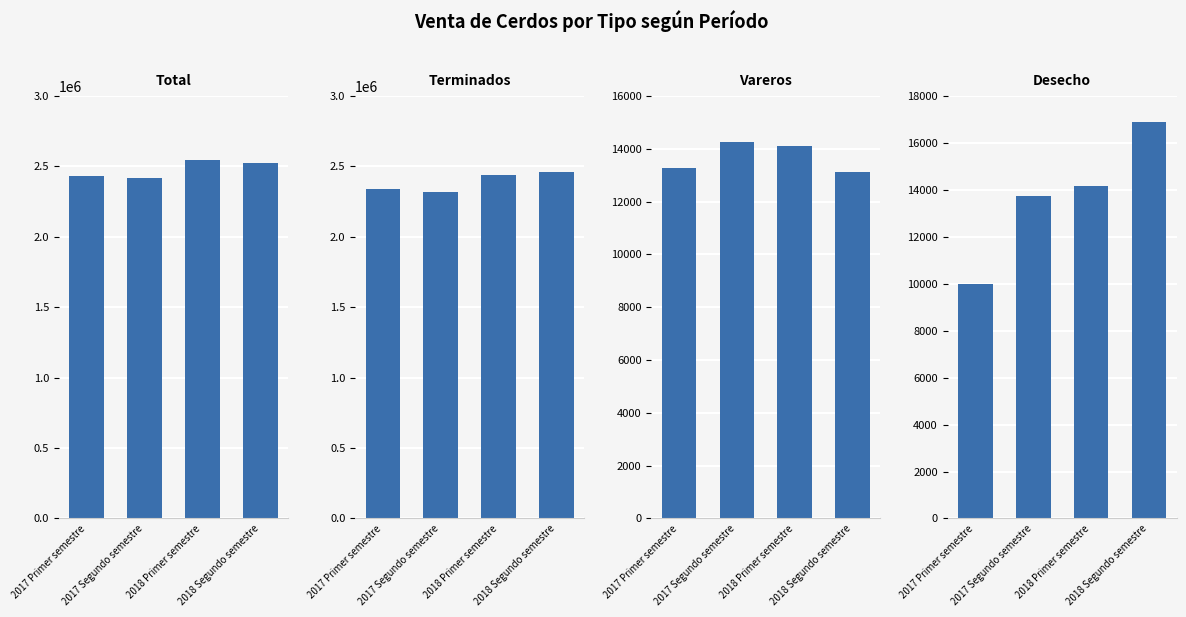

What is the difference between the second highest and minimum values in the Terminados series?

124123